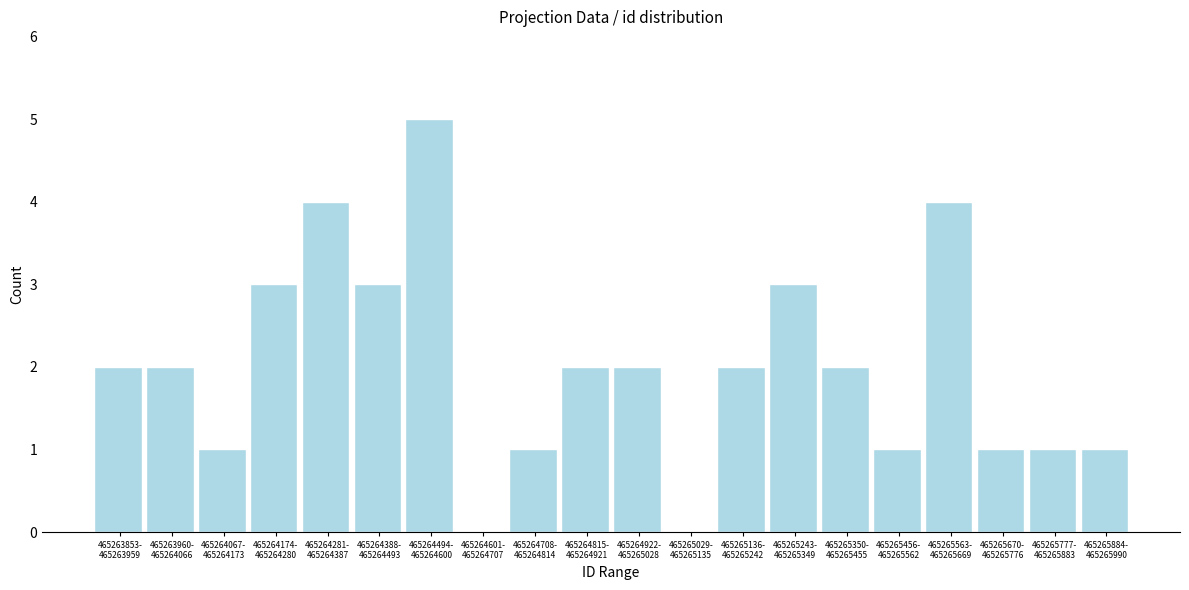

What is the sum of all values?

40